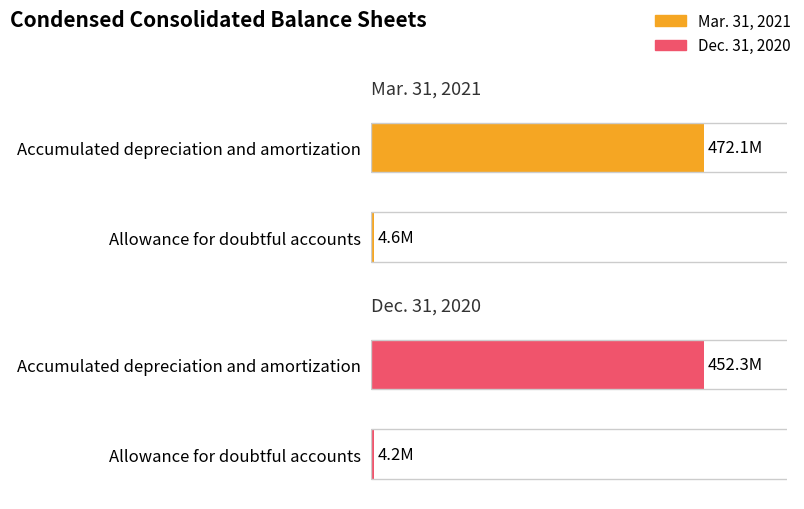

What is the maximum value for Mar. 31, 2021?

472.1